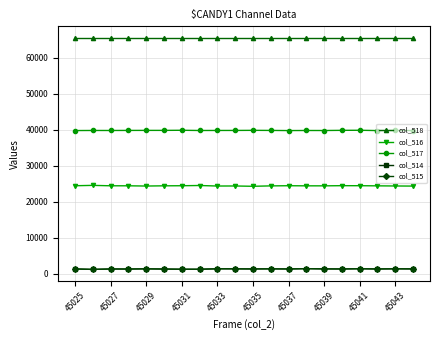

How many data points in col_515 are less than 1315?

10